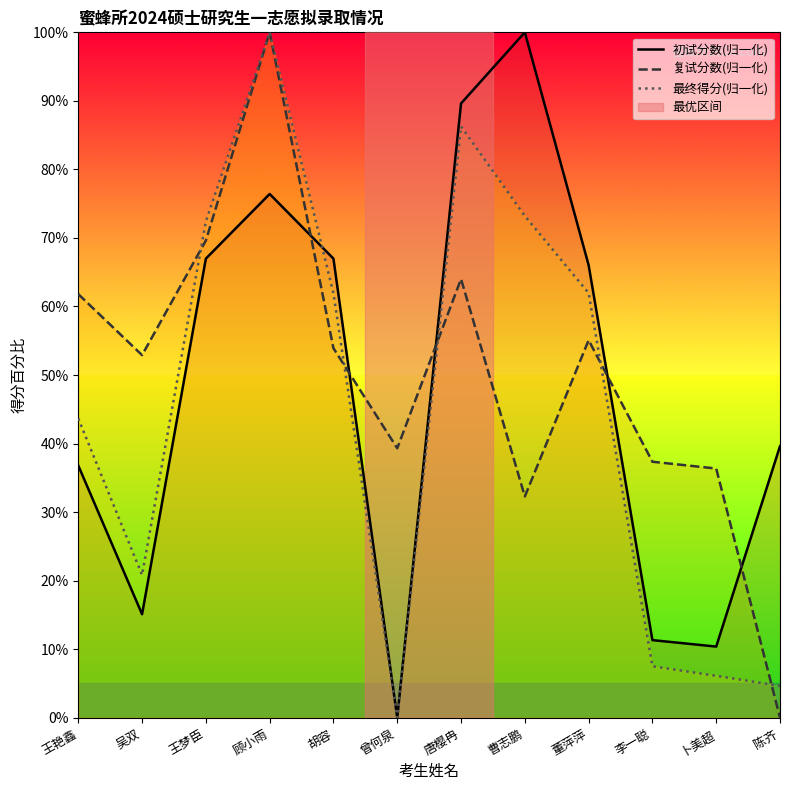

At which label does 复试分数(归一化) reach its peak?

顾小雨